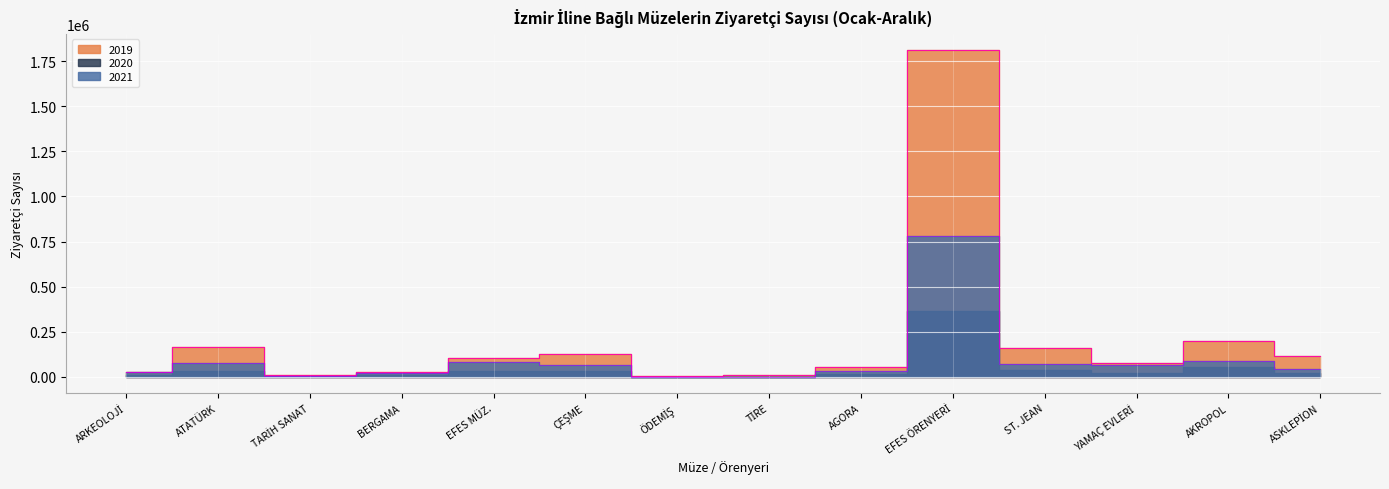

What is the difference between the second highest and minimum values in the 2019 series?

196088